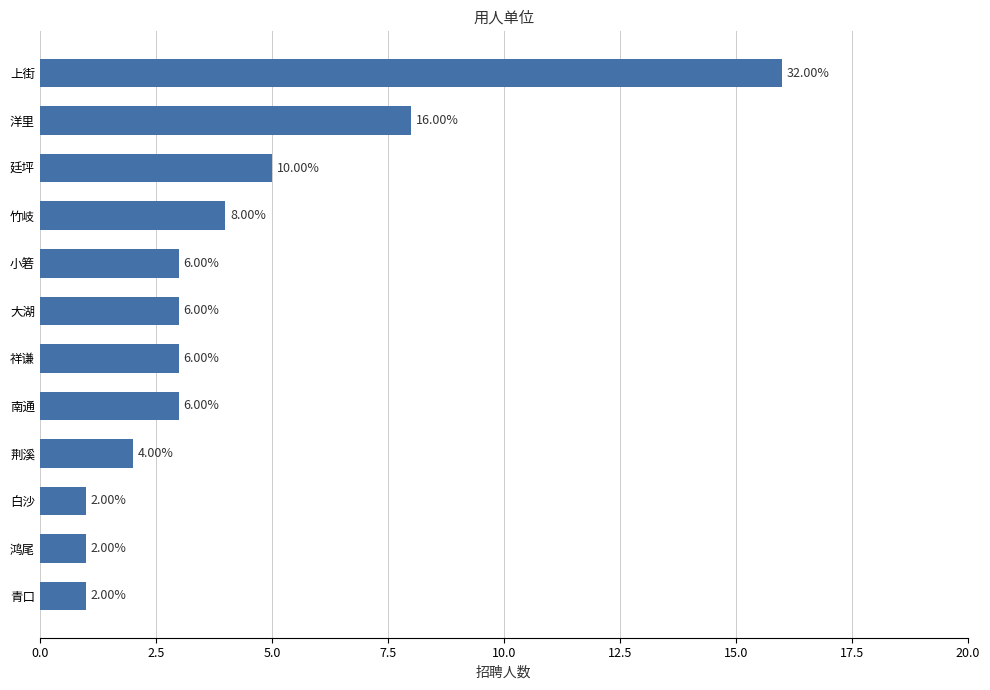

Is it true that the value at 竹岐 is 5?

False